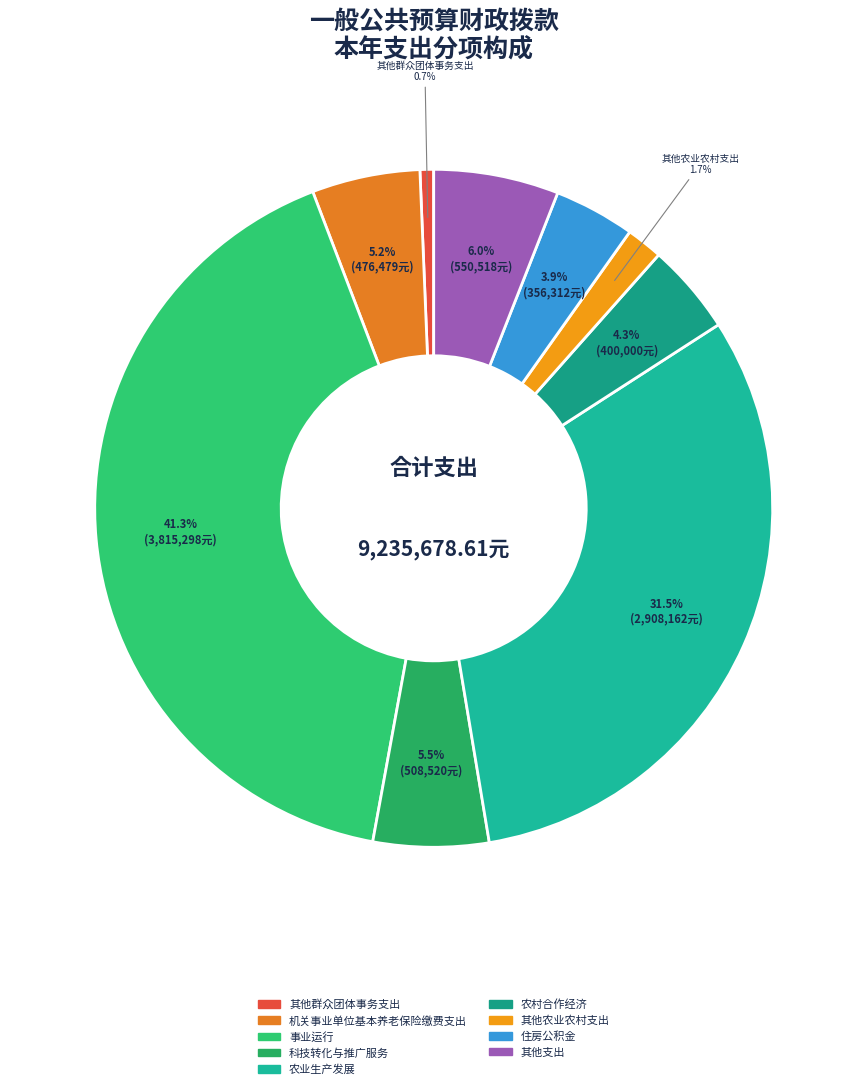

True or false: 其他群众团体事务支出 accounts for 13% of the total.

False